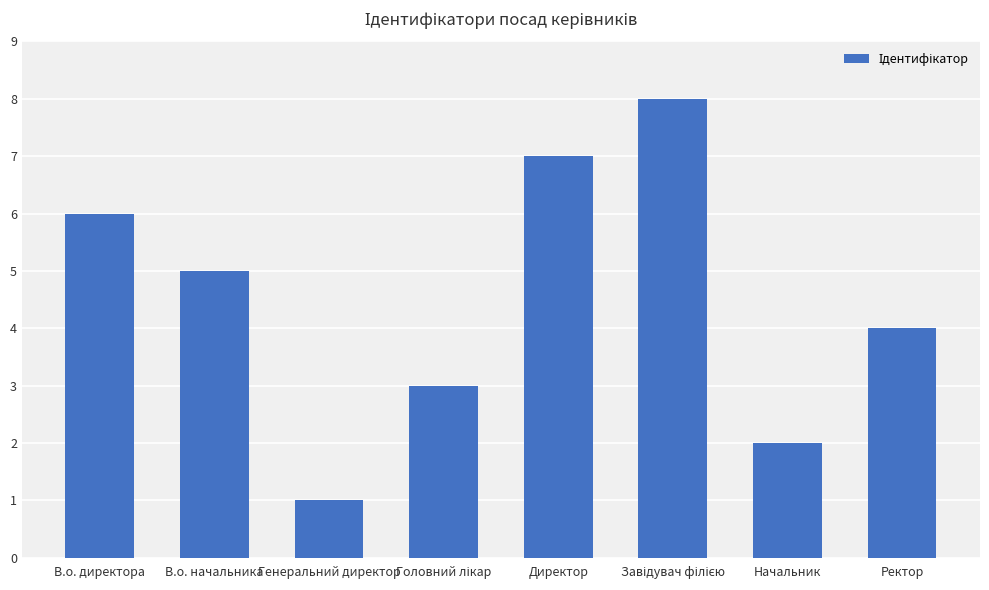

What is the smallest value displayed?

1